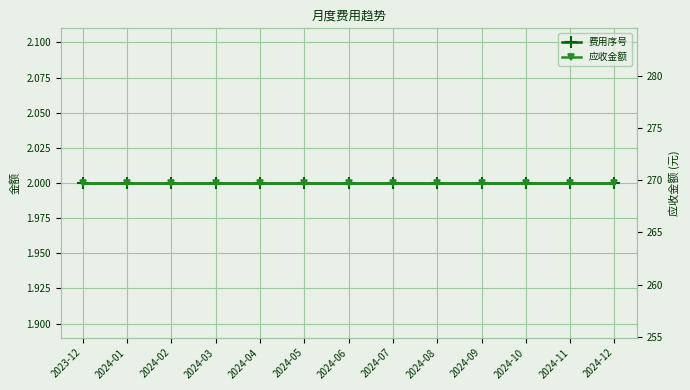

The value of 费用序号 at 2024-10 is 2.0. True or false?

True